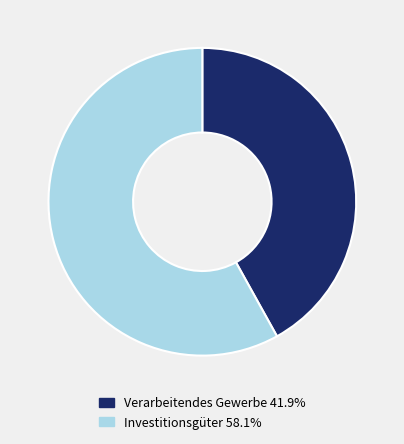

What is the ratio of the value at Verarbeitendes Gewerbe 41.9% to the value at Investitionsgüter 58.1%?

0.7